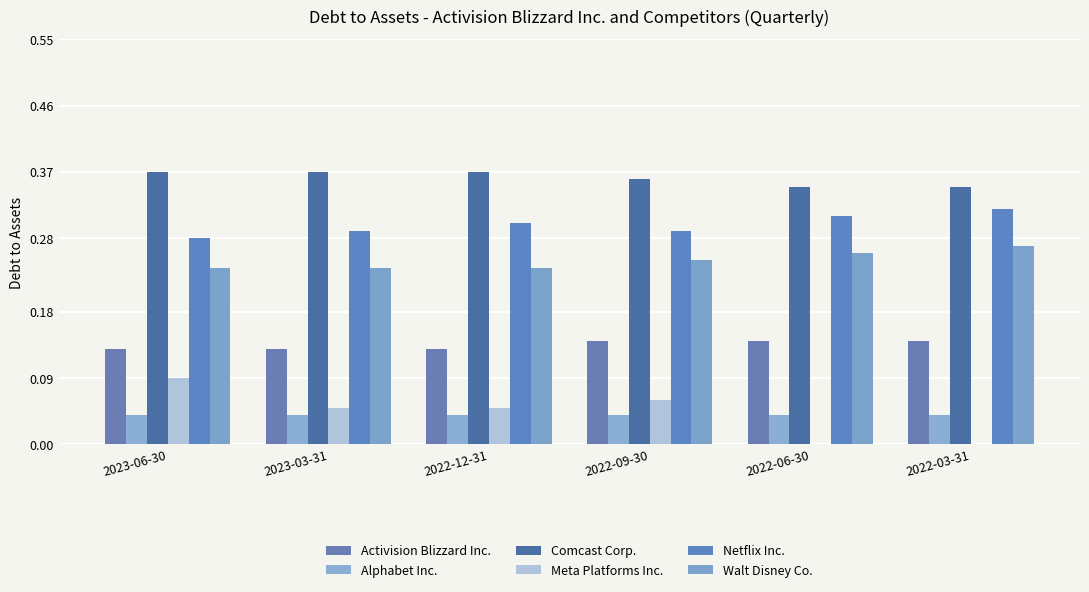

At 2022-12-31, list the series in order from largest to smallest.

Comcast Corp., Netflix Inc., Walt Disney Co., Activision Blizzard Inc., Meta Platforms Inc., Alphabet Inc.